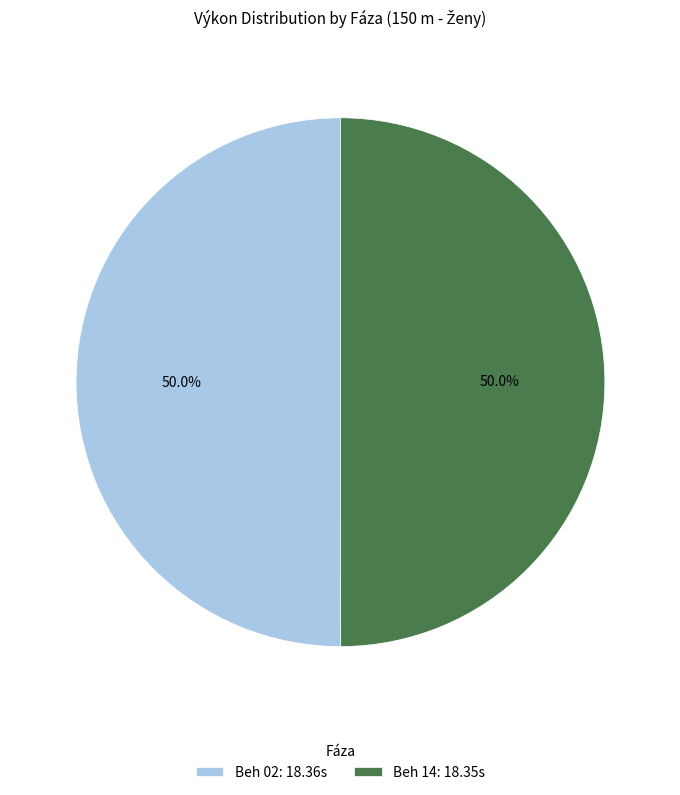

Combined, do Beh 02 and Beh 14 account for over 50%?

Yes